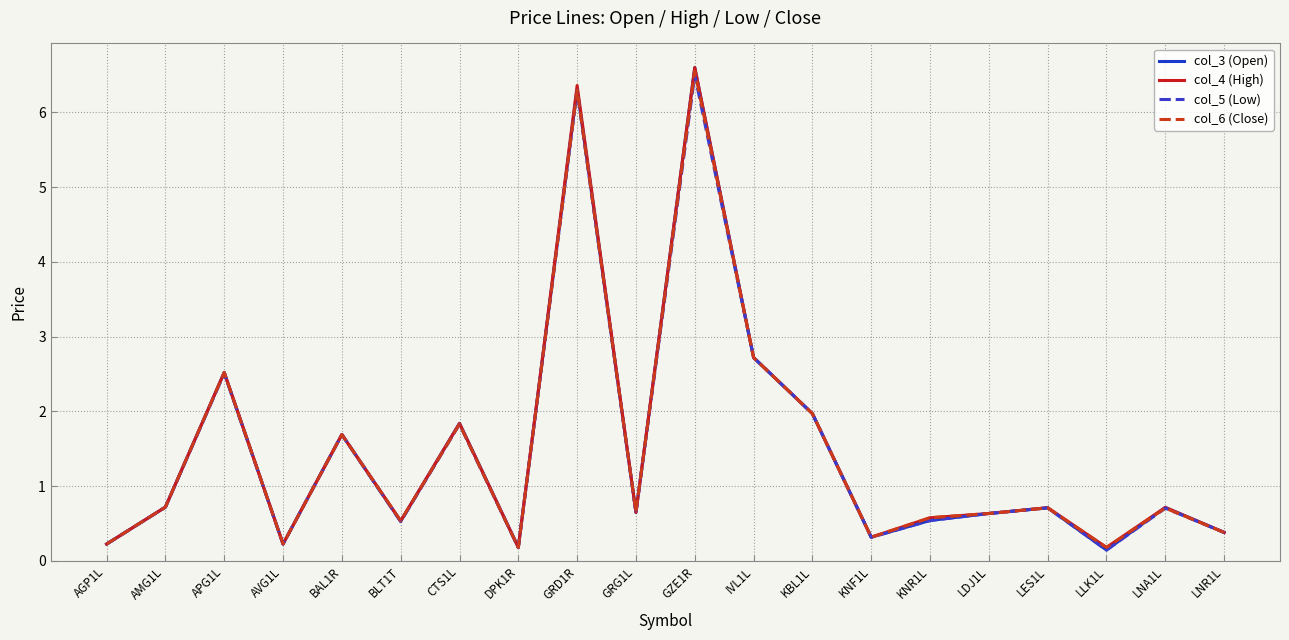

Which category has the highest value in the col_4 (High) series?

GZE1R